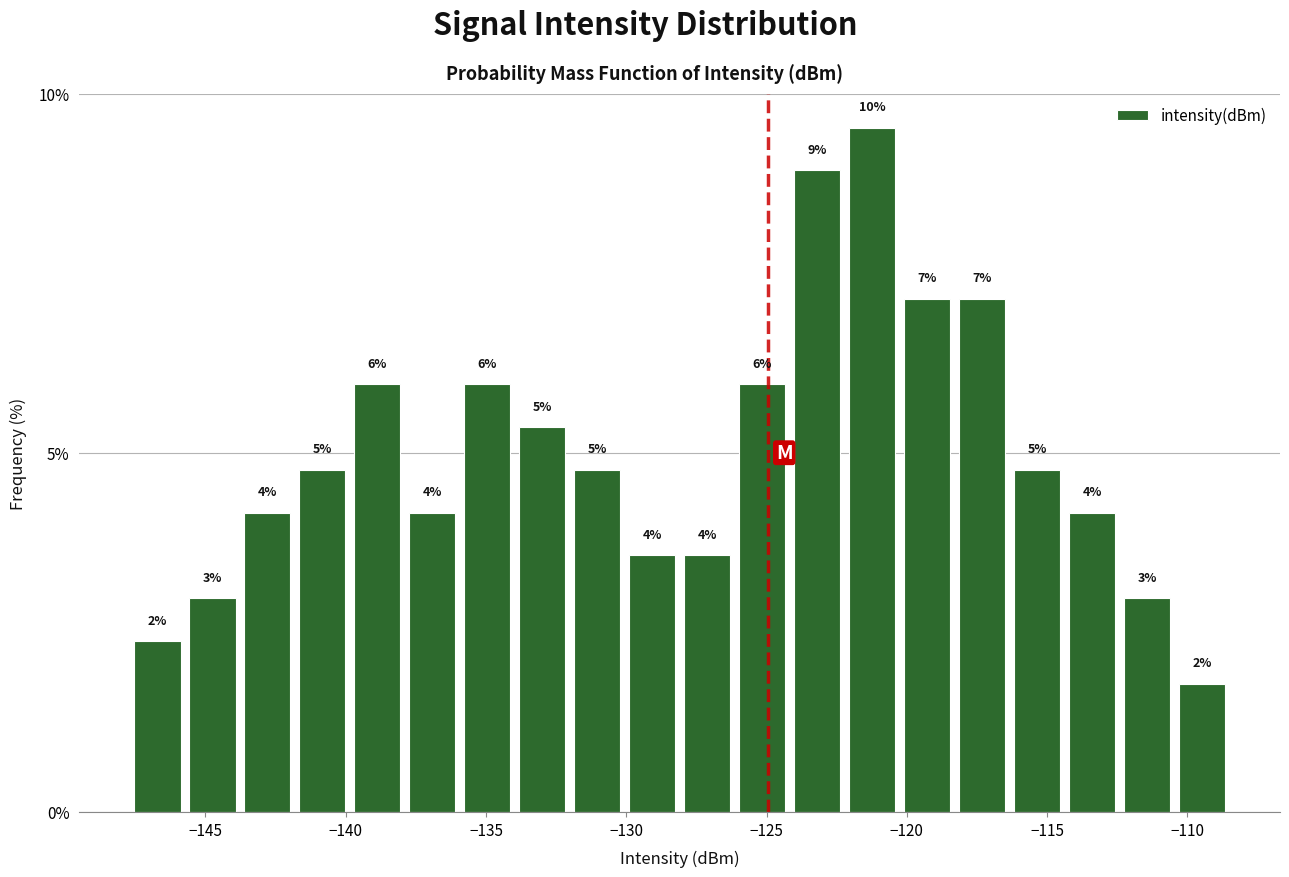

Read against the x-axis, roughly where is the centre of the tallest bar?

-121.0